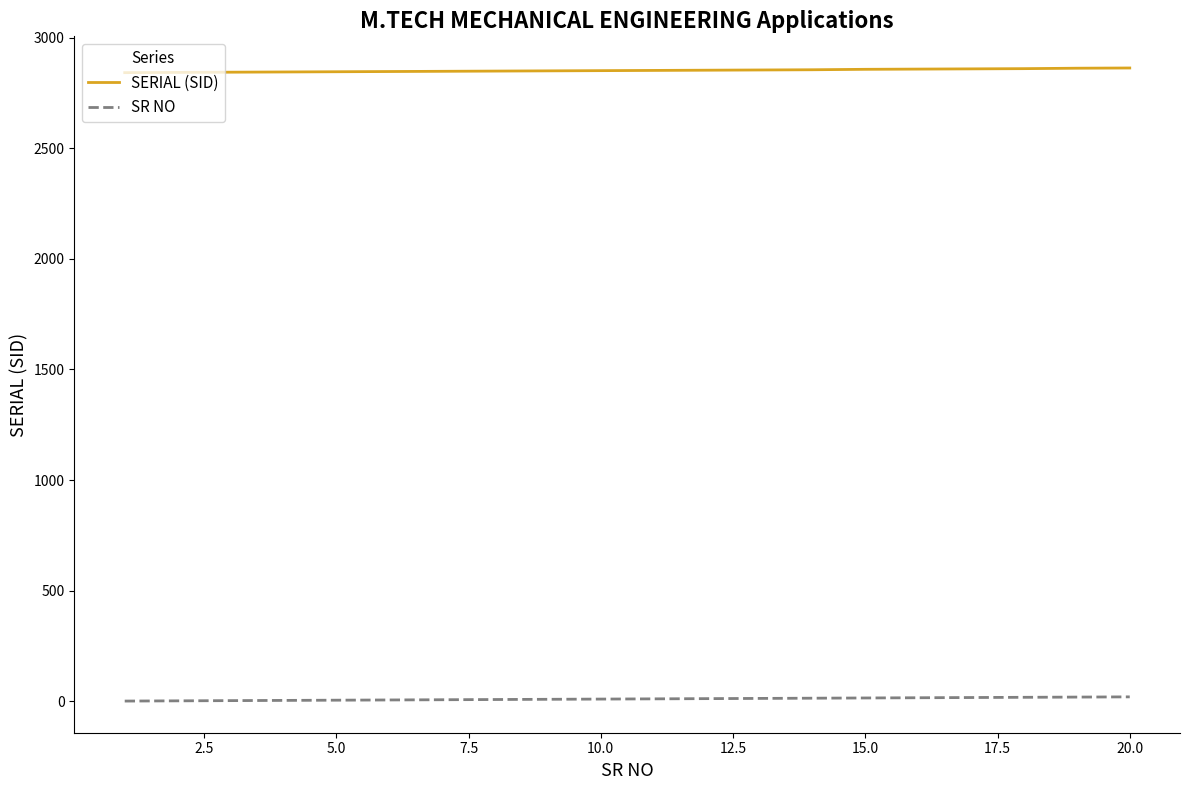

Rank the series by their maximum value, from highest to lowest.

SERIAL (SID), SR NO